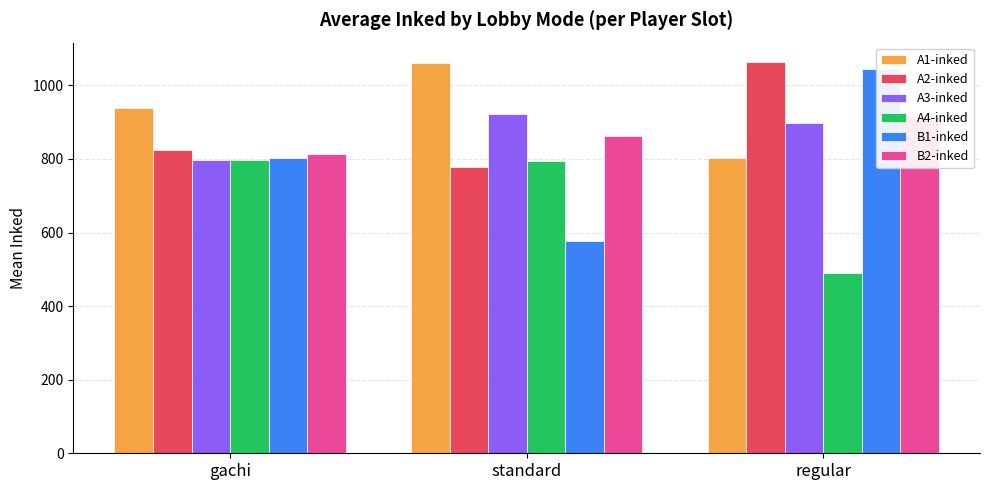

Which series has the largest total across all categories?

A1-inked